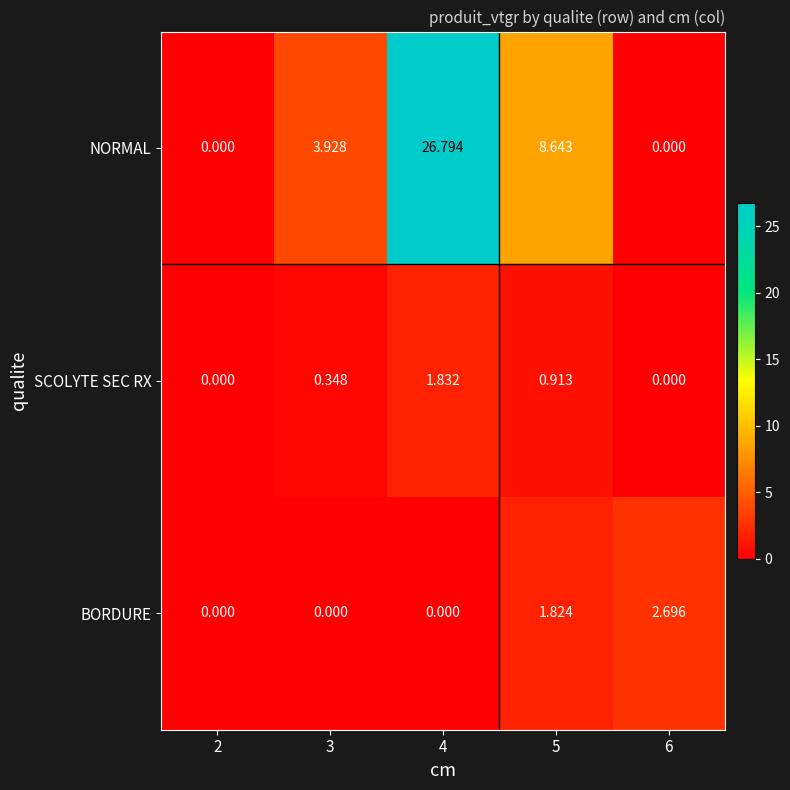

List the series in order of their peak value, highest first.

NORMAL, BORDURE, SCOLYTE SEC RX